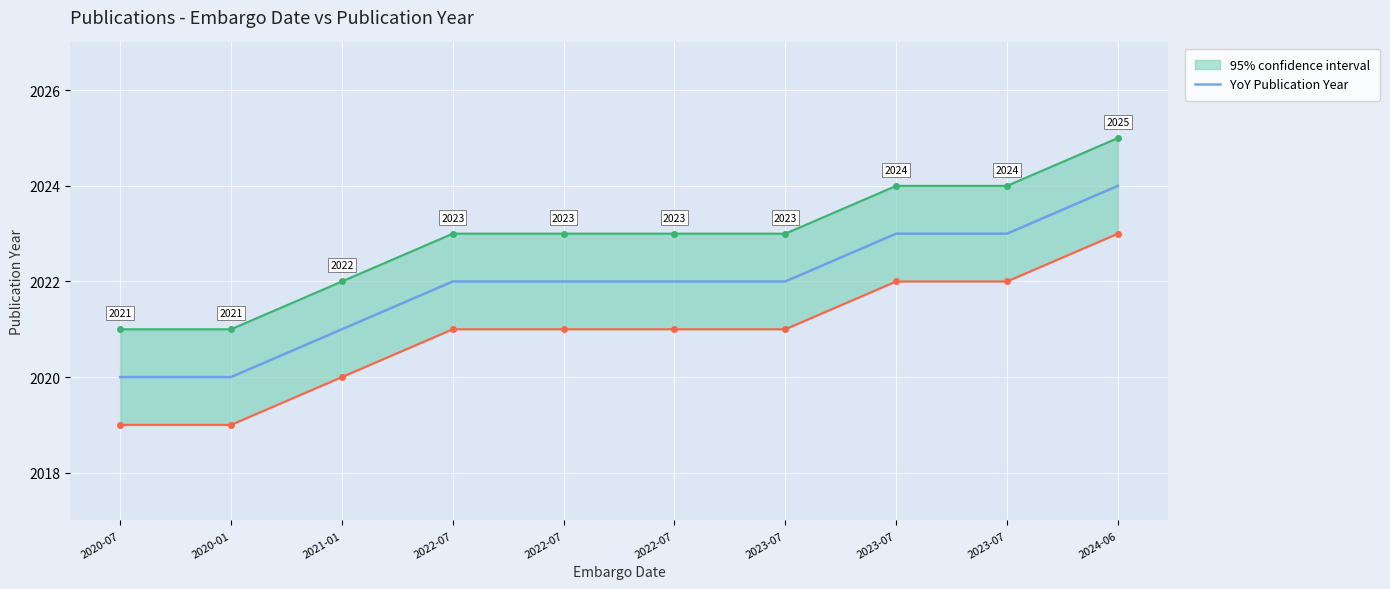

How many values are below 2022?

3